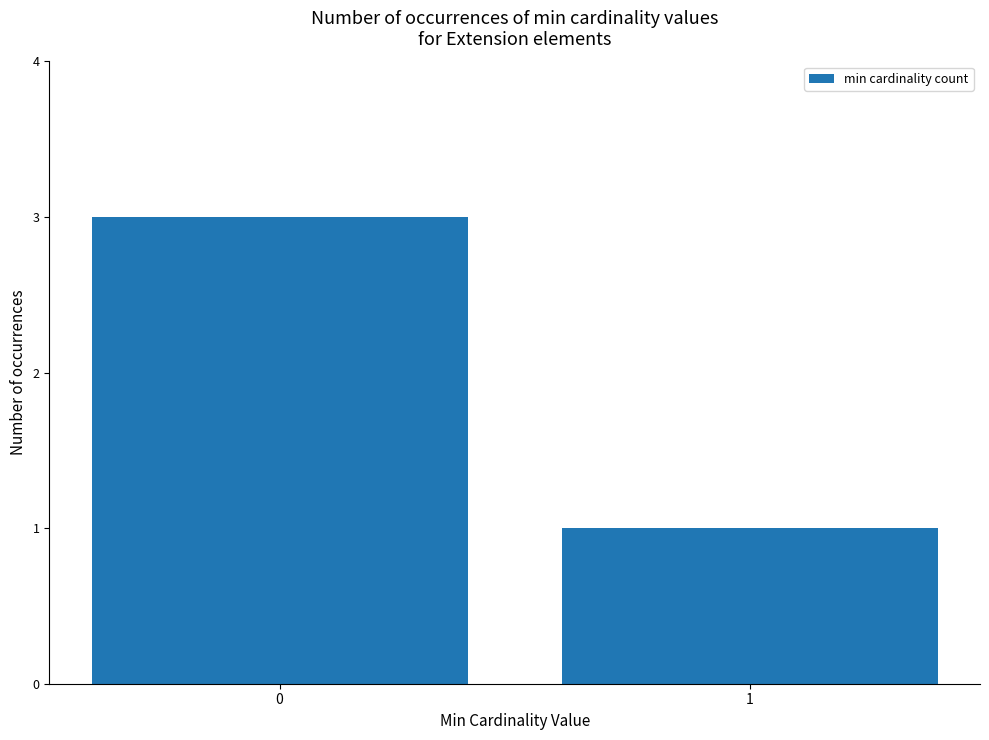

What is the value of the 1st bar from the left?

3